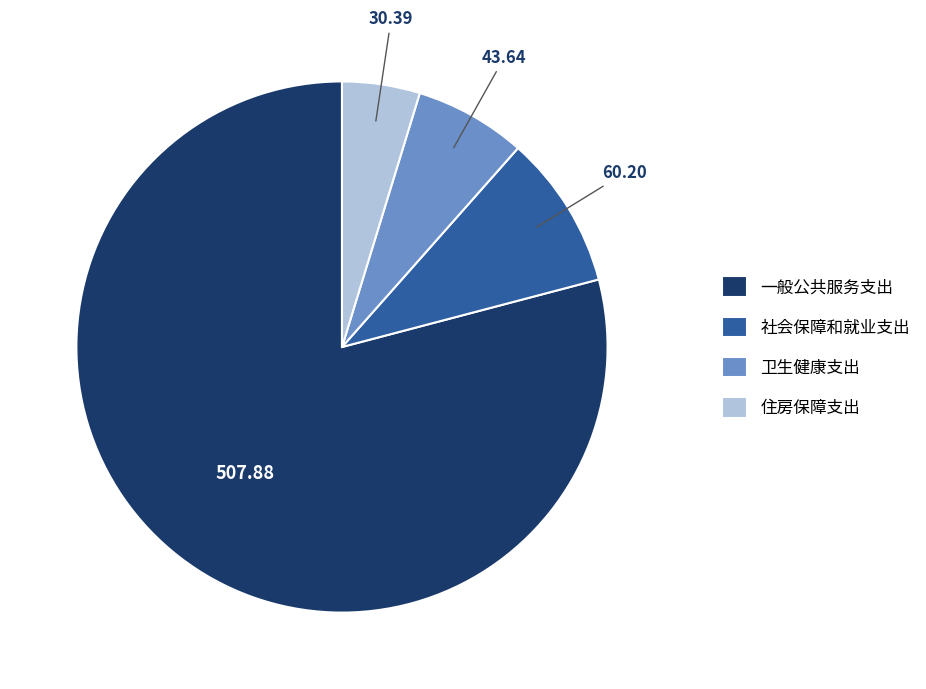

Rank the categories by value from lowest to highest.

住房保障支出, 卫生健康支出, 社会保障和就业支出, 一般公共服务支出